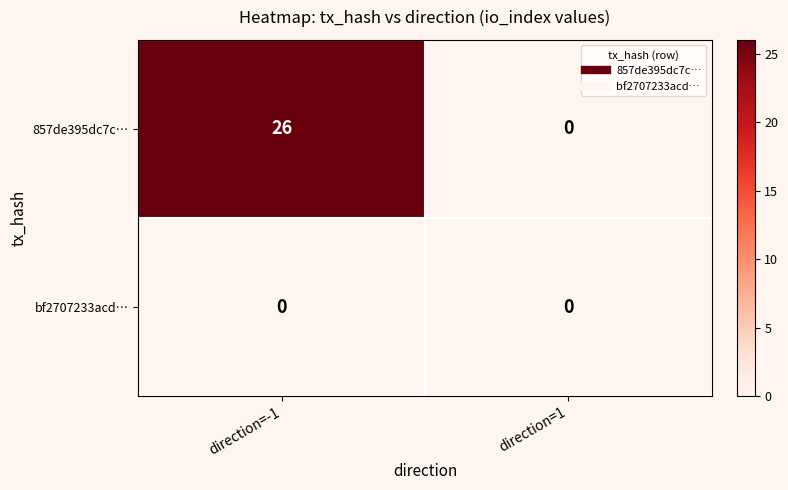

Which category has the highest value across all series?

direction=-1